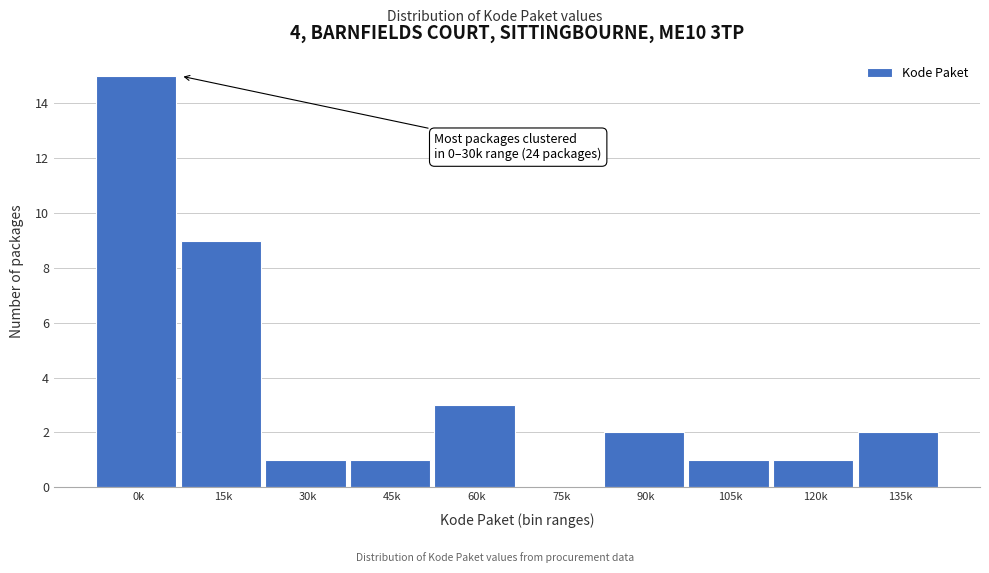

Reading right to left, extract all data points from this chart.

135k=2	120k=1	105k=1	90k=2	75k=0	60k=3	45k=1	30k=1	15k=9	0k=15